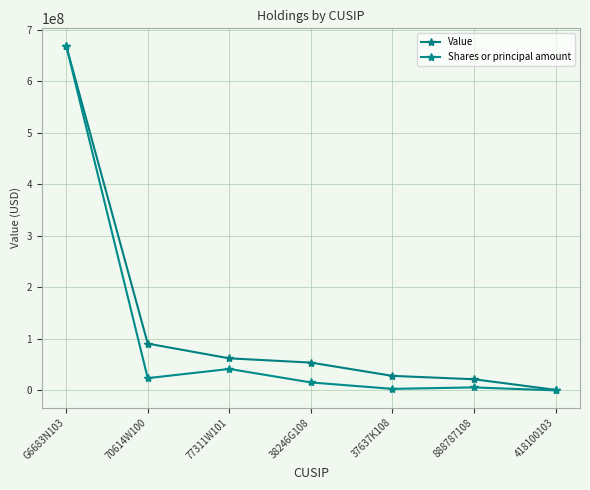

Which series has the largest total across all categories?

Value